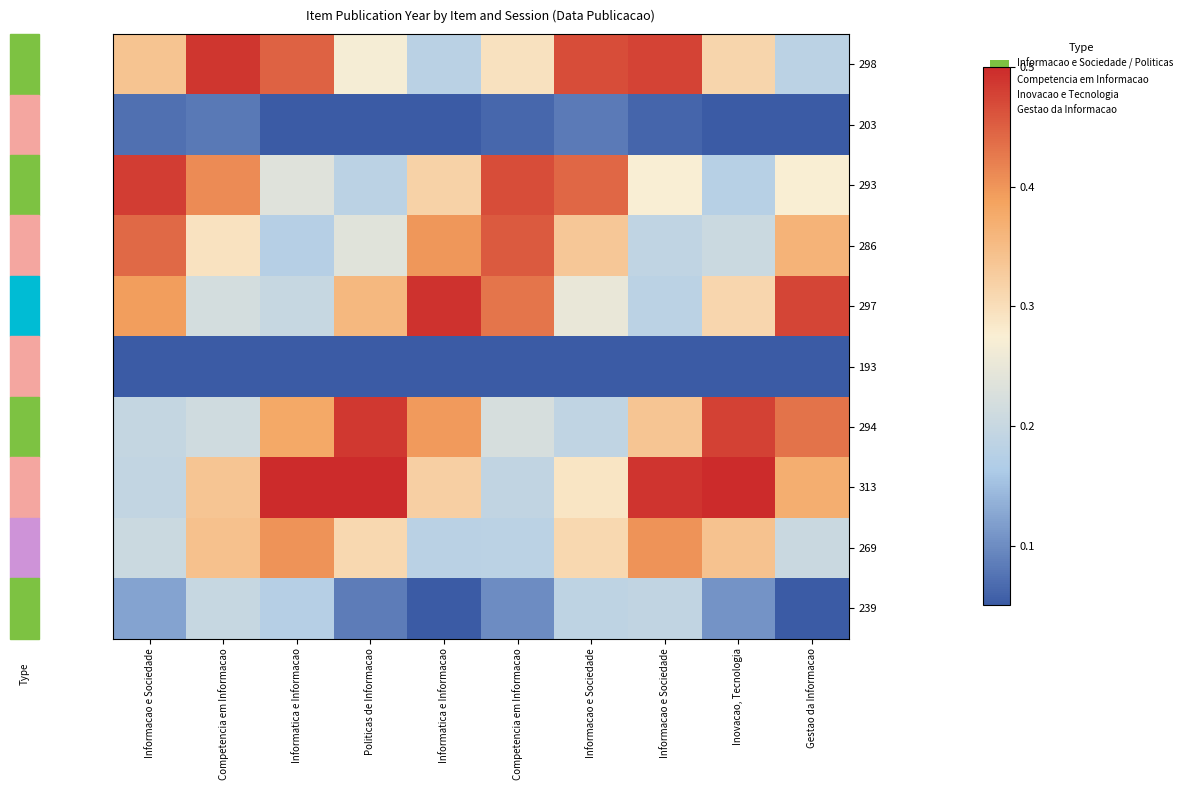

Rank the series by their maximum value, from highest to lowest.

313, 297, 298, 294, 293, 286, 269, 239, 203, 193